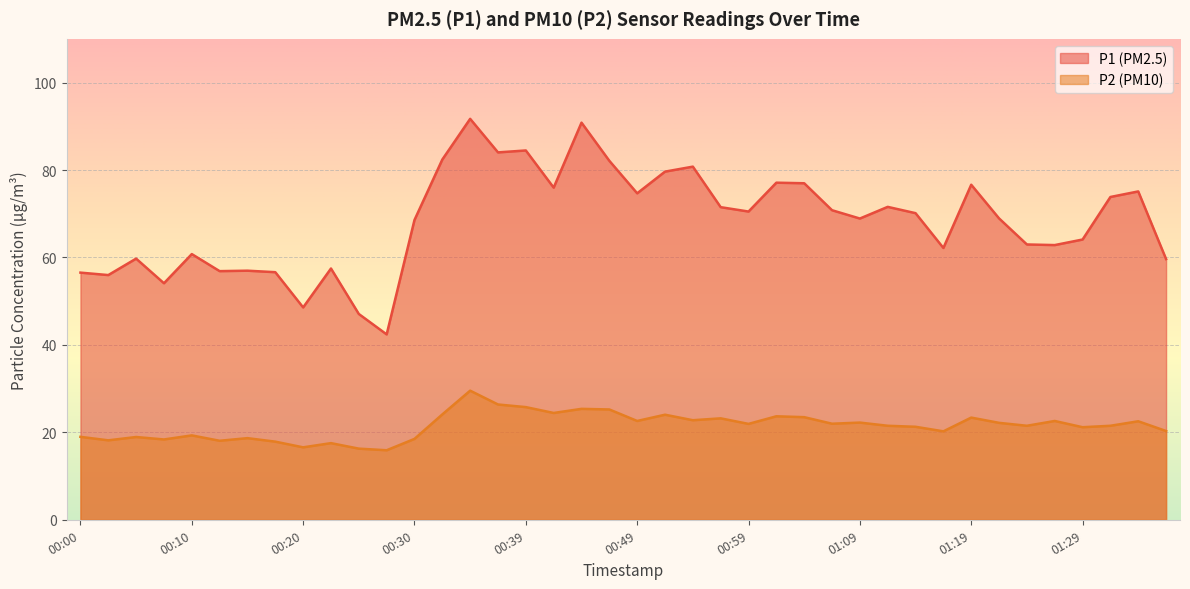

Reading left to right, transcribe all the data shown in this chart.

P1: 56.5	56.0	59.7	54.1	60.8	56.9	57.0	56.6	48.6	57.5	47.1	42.4	68.6	82.4	91.7	84.0	84.5	76.0	90.8	82.1	74.7	79.6	80.8	71.5	70.5	77.1	77.0	70.8	68.9	71.6	70.1	62.2	76.6	68.9	63.0	62.8	64.1	73.8	75.1	59.6
P2: 19.0	18.2	18.9	18.4	19.3	18.1	18.7	17.9	16.6	17.5	16.3	15.9	18.5	24.1	29.5	26.4	25.8	24.4	25.4	25.2	22.6	24.0	22.8	23.2	21.9	23.7	23.5	22.0	22.2	21.5	21.3	20.2	23.4	22.2	21.5	22.6	21.2	21.5	22.5	20.3